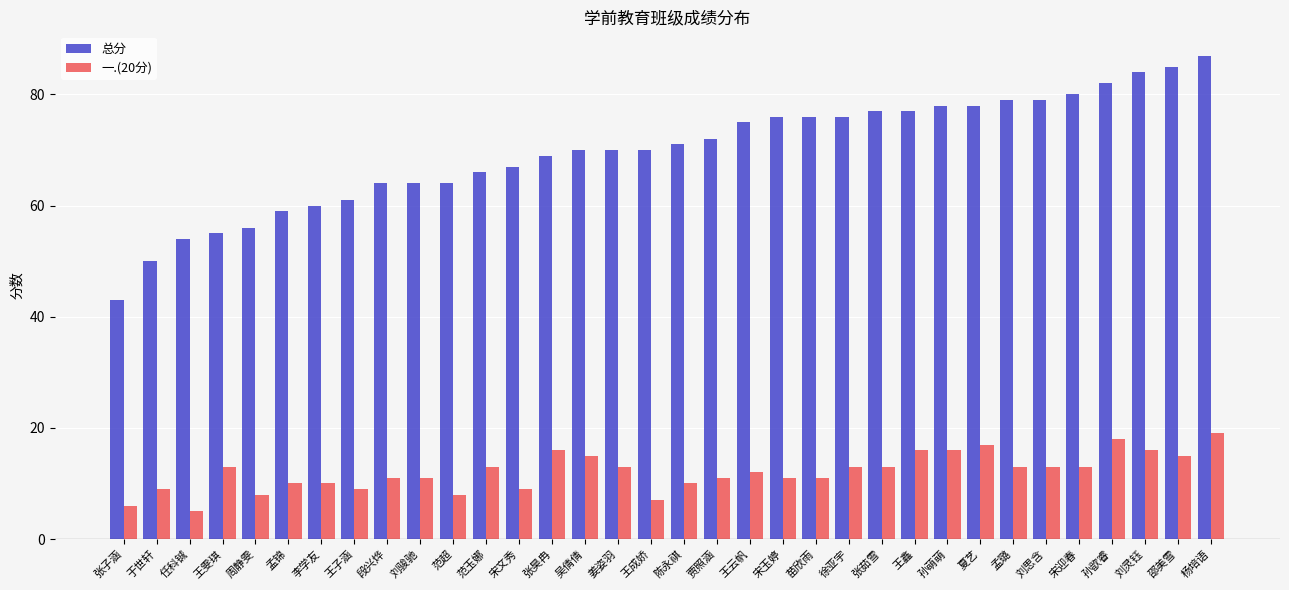

What is the label of the 7th bar from the right?

孟璐